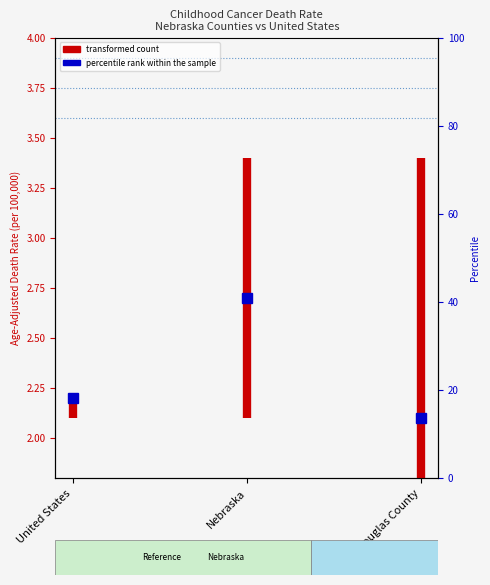

What is the sum of all values?

4.3